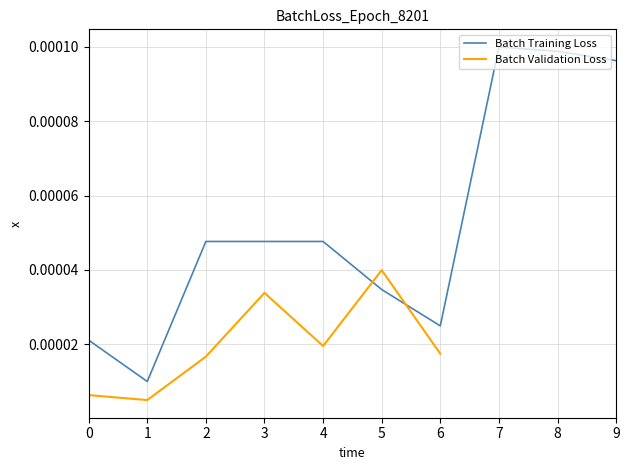

How many categories are shown in the chart?

10